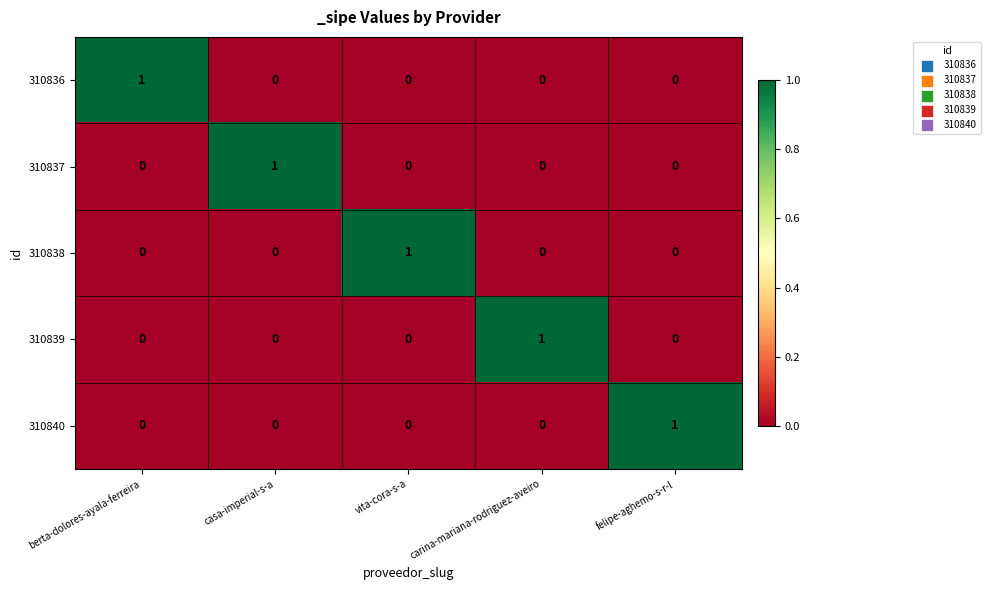

Reading left to right, list all the values displayed in this chart.

310836: 1	0	0	0	0
310837: 0	1	0	0	0
310838: 0	0	1	0	0
310839: 0	0	0	1	0
310840: 0	0	0	0	1